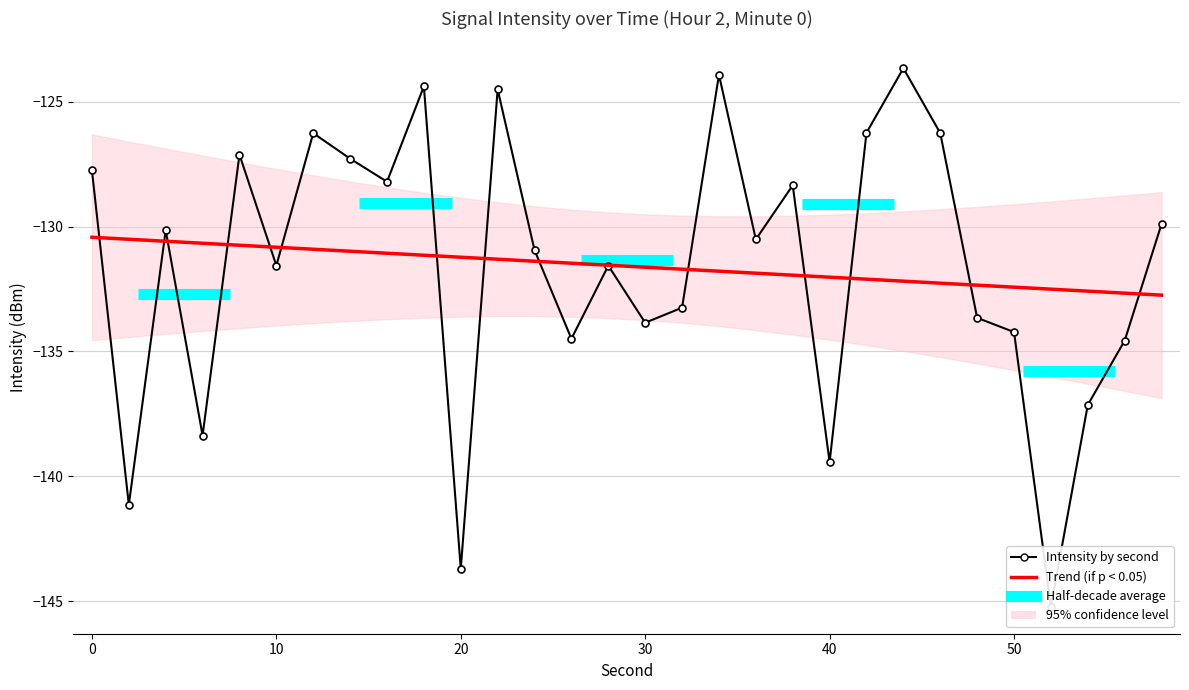

The value at 8 is -204.2. True or false?

False